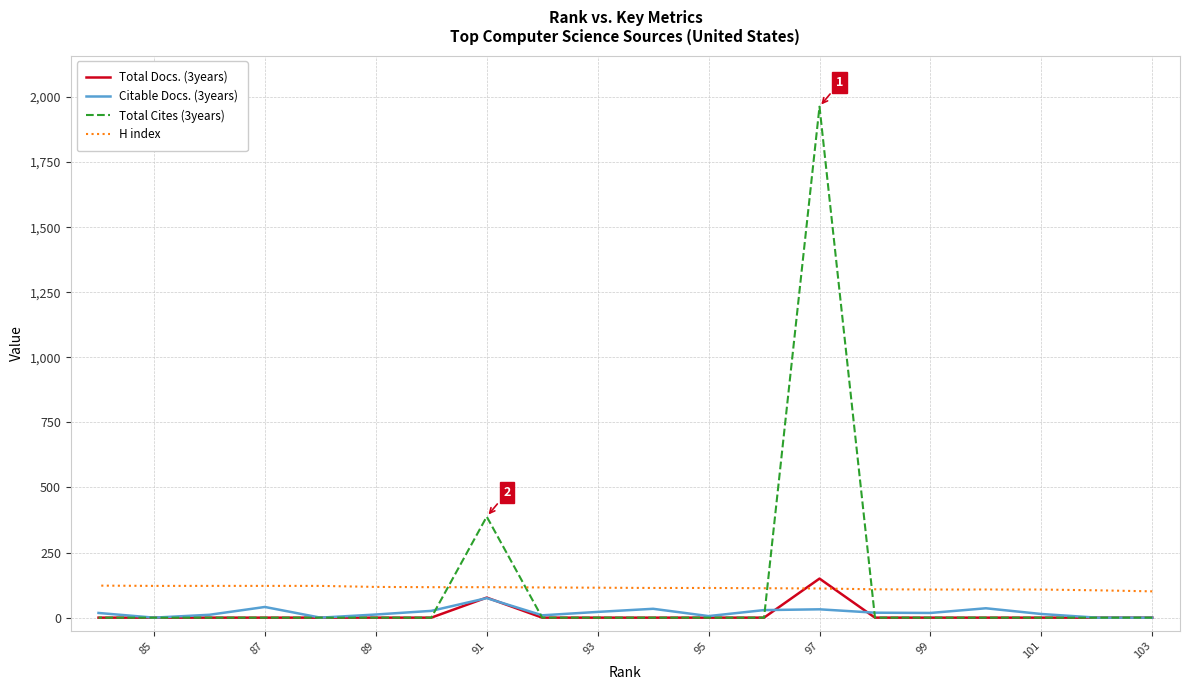

At which label does Total Docs. (3years) reach its minimum?

103